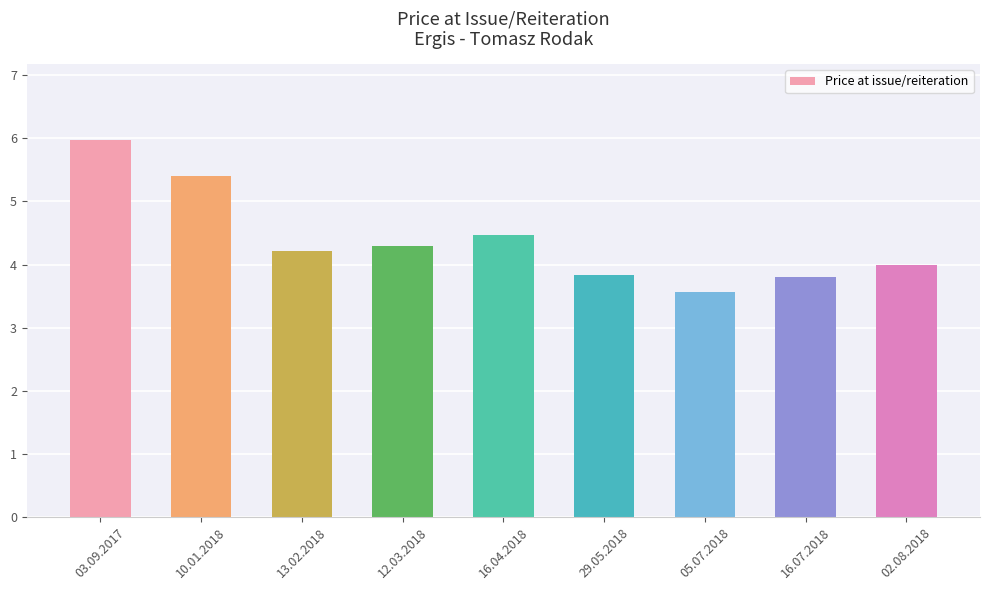

At which label does the data first exceed 4?

03.09.2017